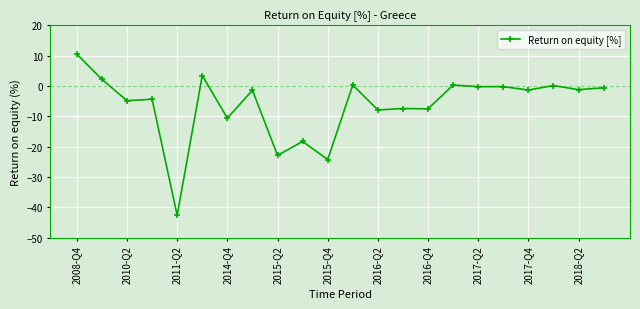

What is the greatest value displayed?

10.5